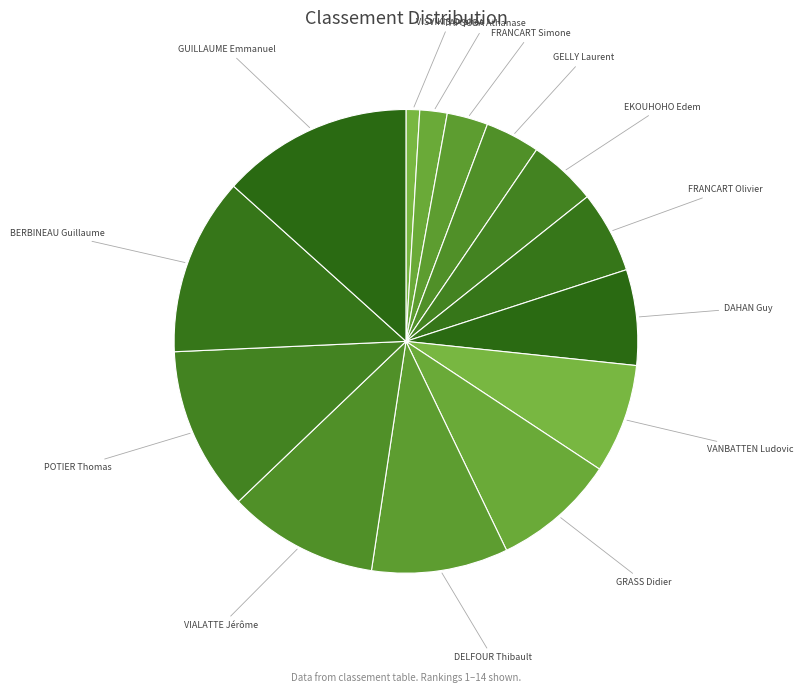

Which category has the smallest portion of the pie?

VISVIKIS Orphée